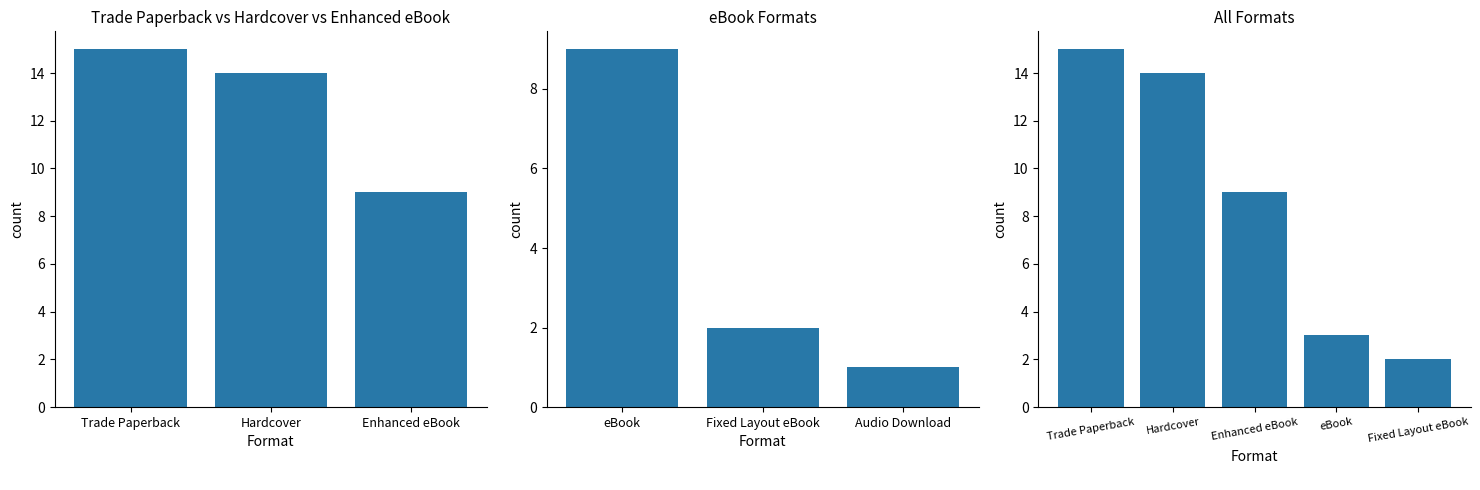

What is the difference between the maximum and minimum values?

13